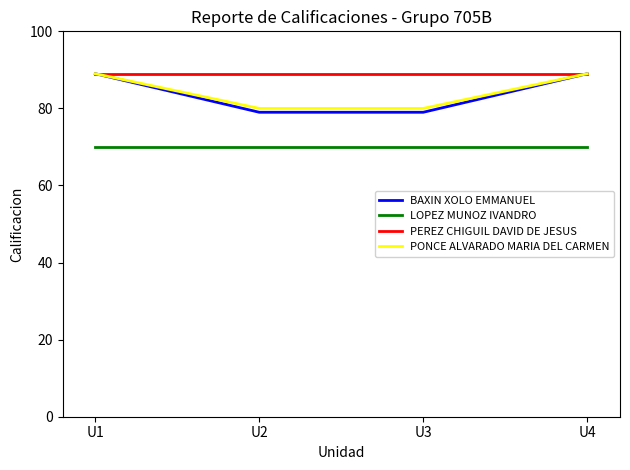

Which series changed the most between U3 and U4?

BAXIN XOLO EMMANUEL